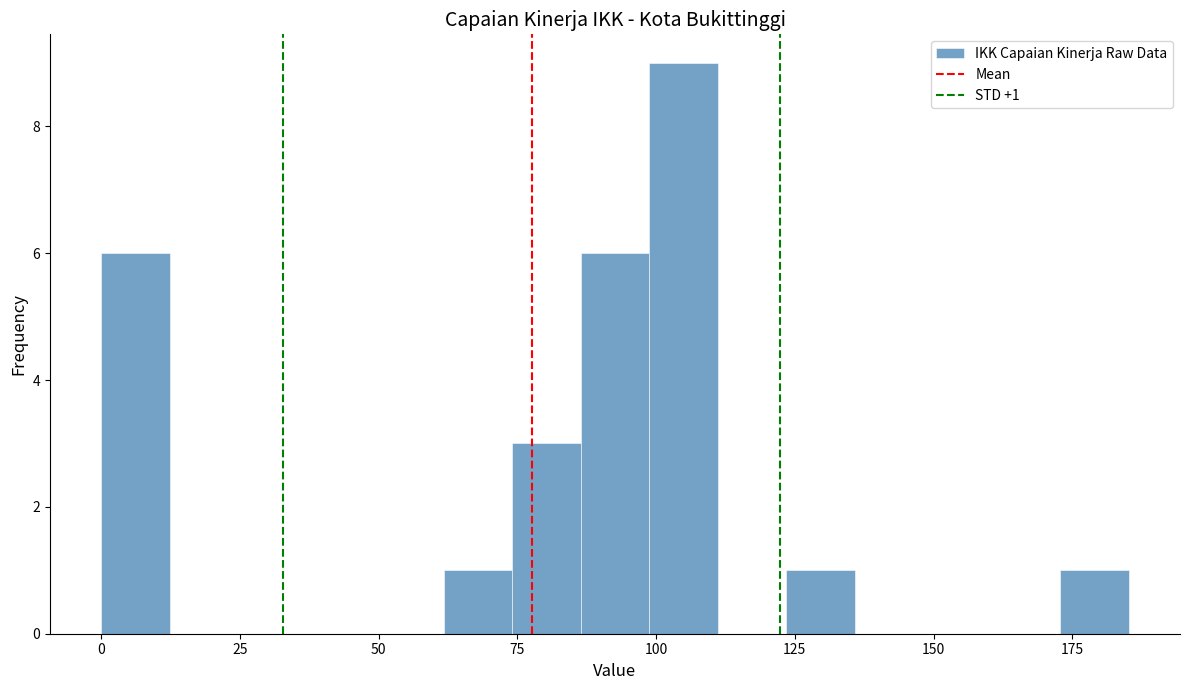

Read against the x-axis, roughly where is the centre of the tallest bar?

105